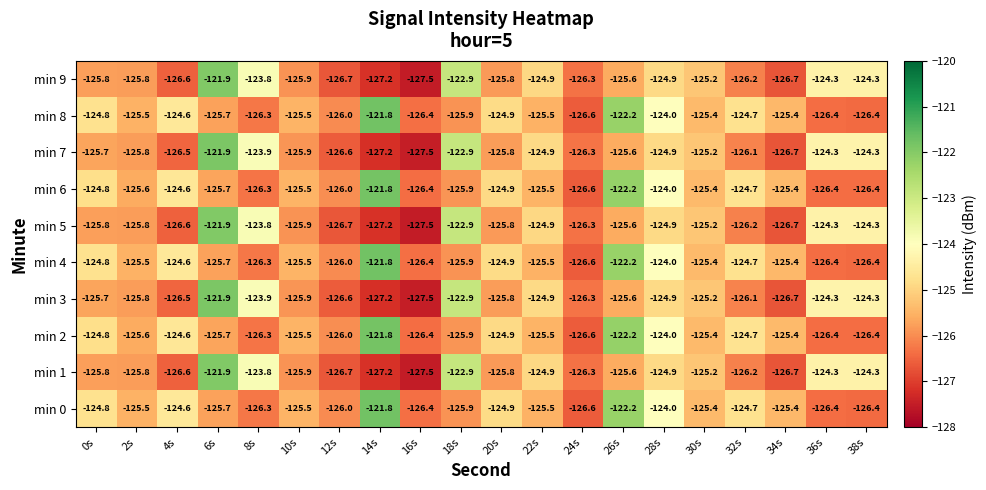

What is the minimum value shown in the chart?

-127.5